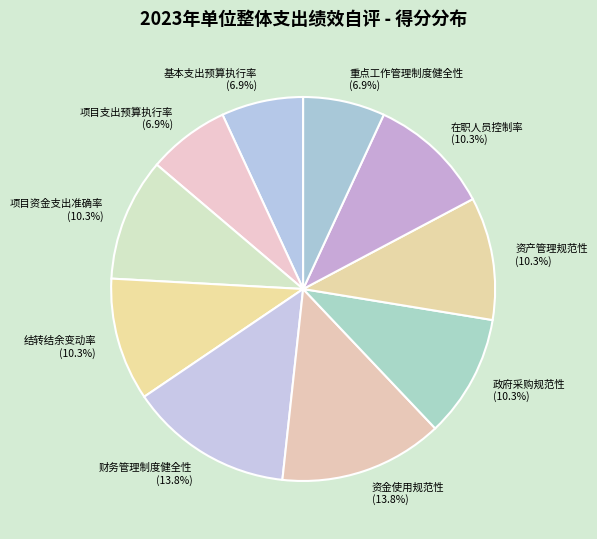

Does 资产管理规范性 represent more than half of the total?

No